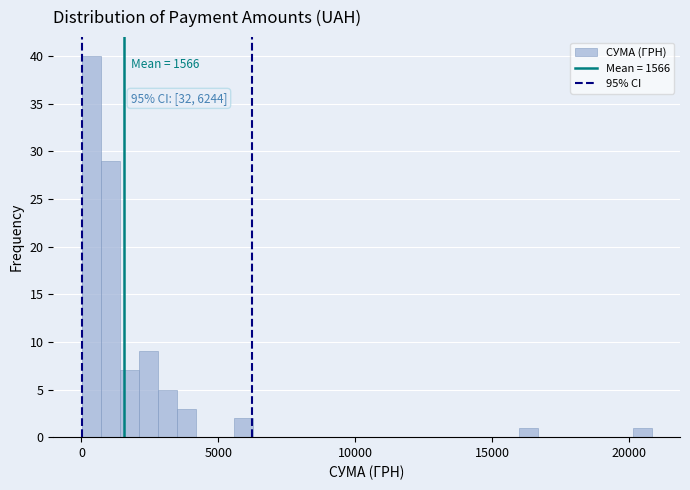

Around what value on the x-axis is the tallest bar? Give the approximate position of its centre, as read against the axis.

500